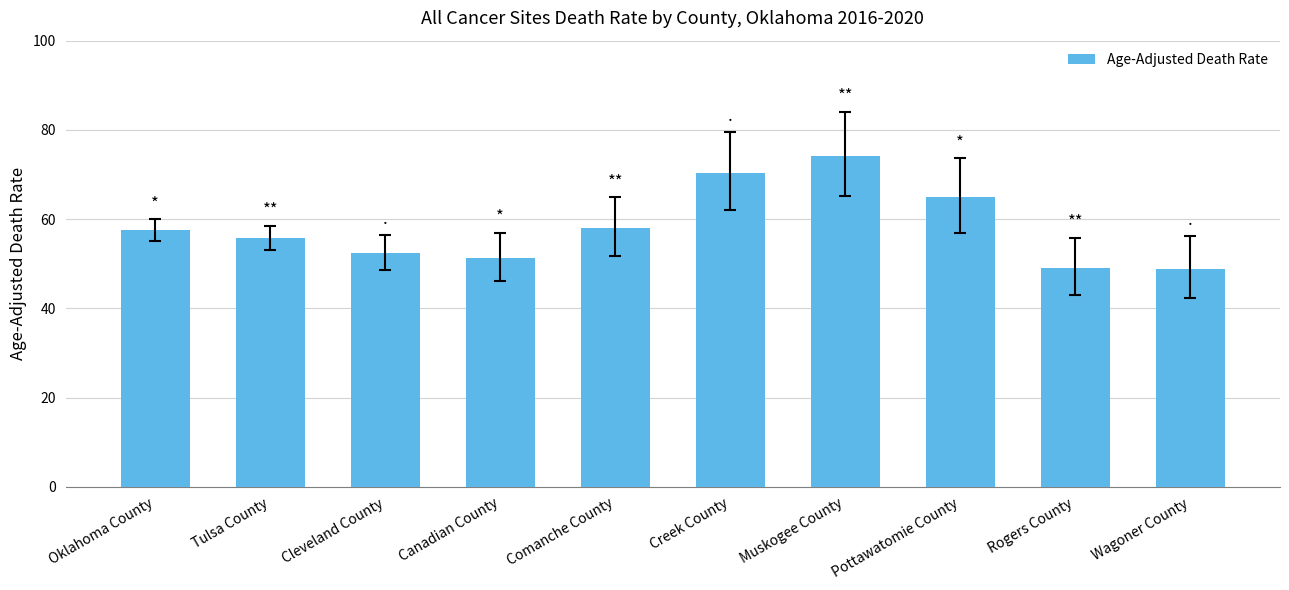

What is the value of the 6th bar from the left?

70.4